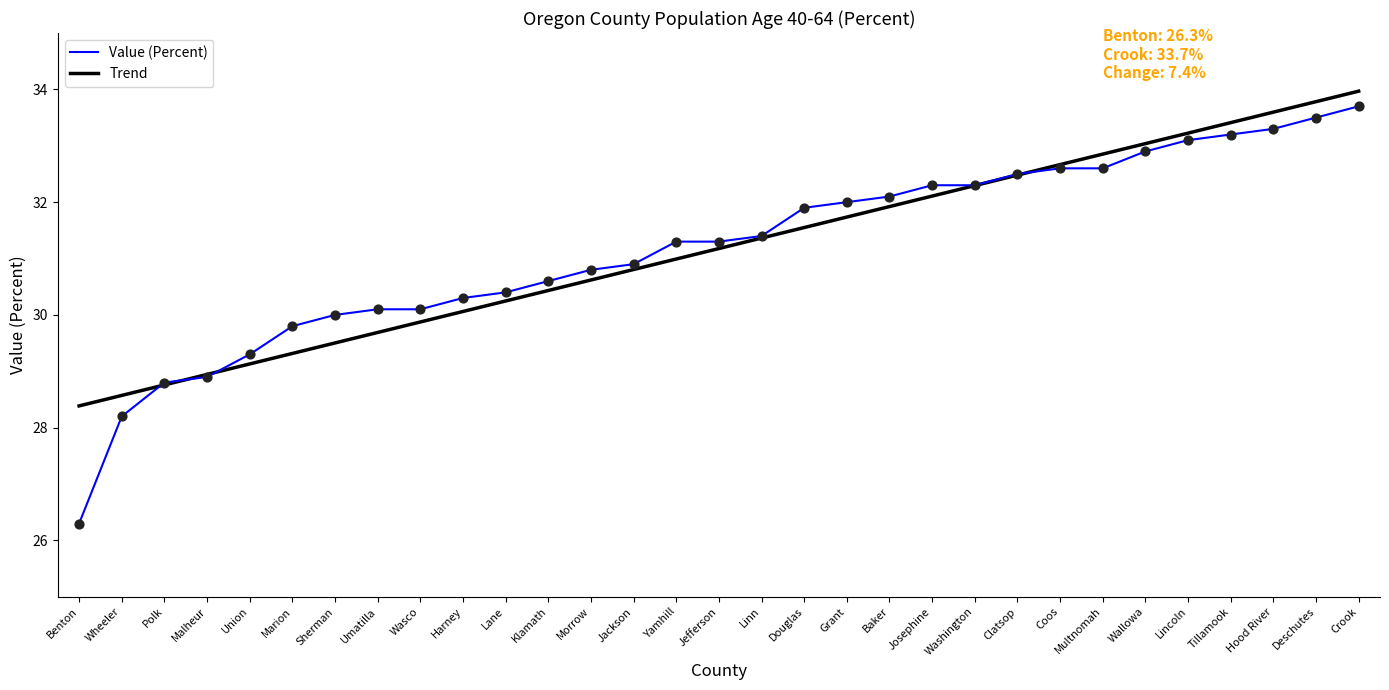

Is the value of Value (Percent) at Malheur greater than the value of Trend at Marion?

No